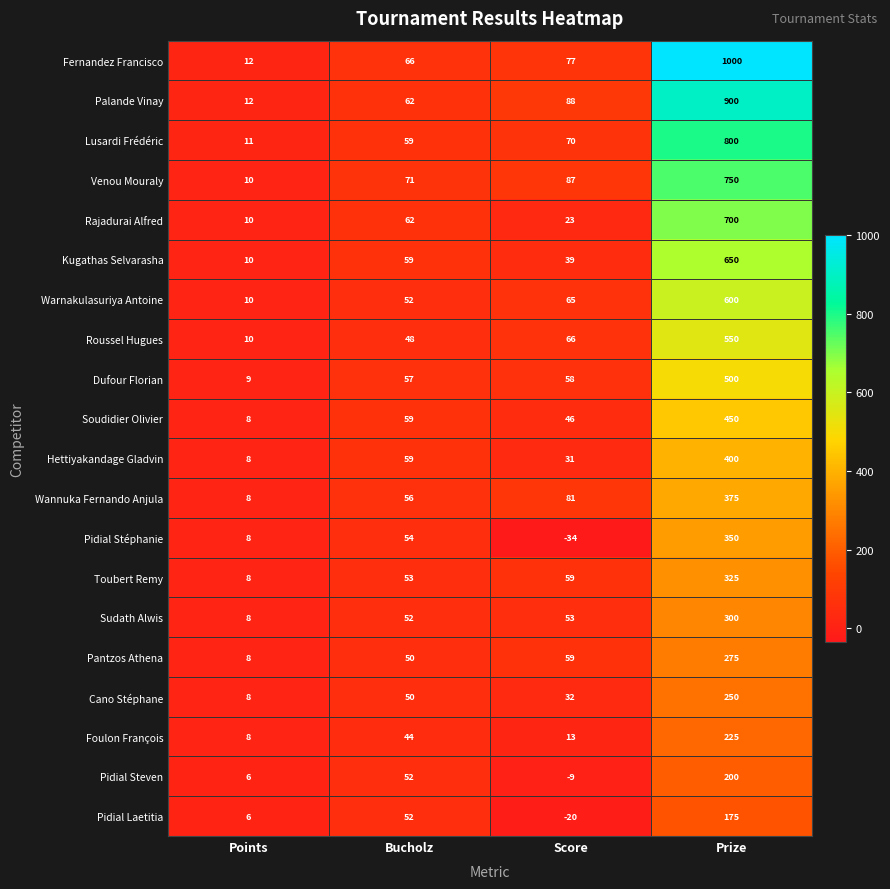

At which label is Pidial Steven closest to 95?

Bucholz